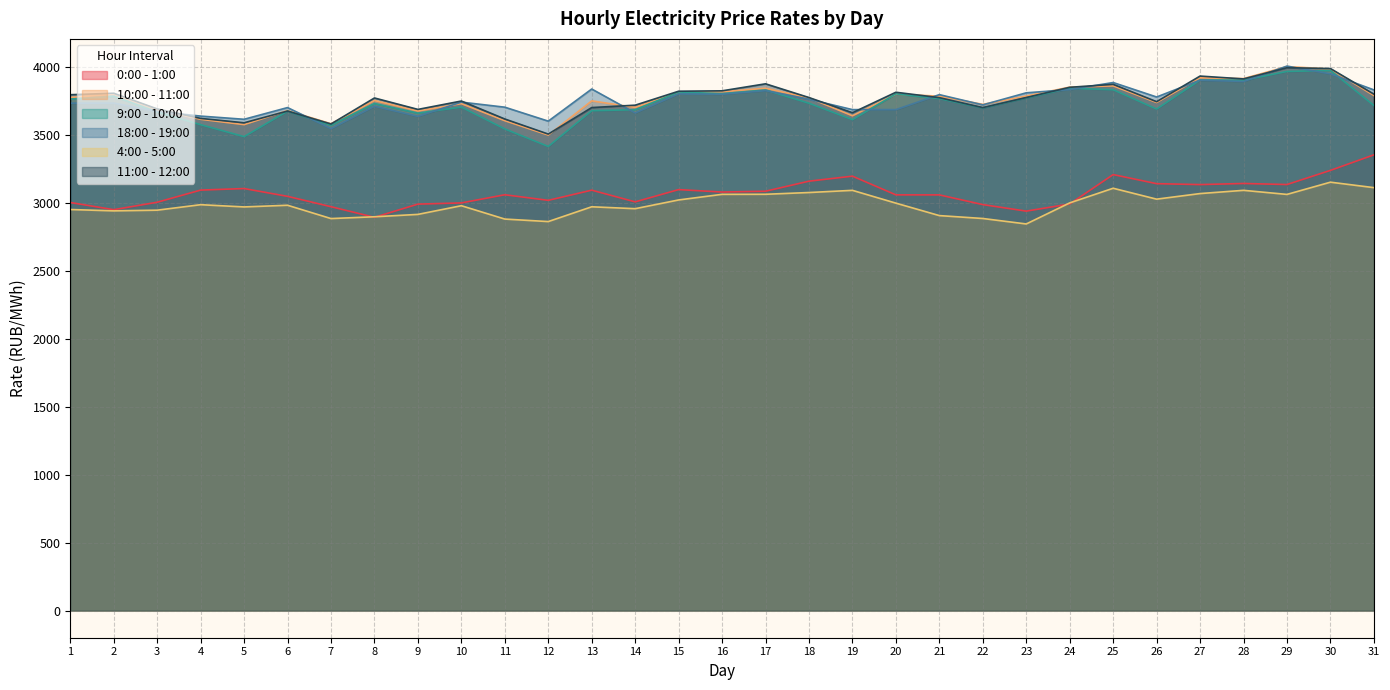

Reading right to left, list all the values displayed in this chart.

0:00 - 1:00: 31=3356.5	30=3242.0	29=3137.8	28=3145.6	27=3137.4	26=3144.2	25=3211.0	24=2994.6	23=2941.9	22=2989.9	21=3061.4	20=3061.7	19=3199.5	18=3162.5	17=3088.4	16=3082.4	15=3100.4	14=3010.0	13=3096.3	12=3021.4	11=3062.5	10=3002.4	9=2993.5	8=2896.3	7=2974.4	6=3050.7	5=3108.2	4=3096.8	3=3007.3	2=2952.5	1=3005.4
10:00 - 11:00: 31=3793.3	30=3988.7	29=4006.7	28=3918.1	27=3924.2	26=3741.8	25=3864.5	24=3855.4	23=3789.5	22=3728.4	21=3788.5	20=3803.9	19=3644.0	18=3776.1	17=3847.3	16=3821.1	15=3818.9	14=3706.0	13=3753.9	12=3502.0	11=3607.8	10=3733.6	9=3679.7	8=3756.7	7=3585.5	6=3682.7	5=3579.0	4=3618.2	3=3690.6	2=3804.8	1=3778.6
9:00 - 10:00: 31=3720.2	30=3978.2	29=3970.9	28=3906.0	27=3908.0	26=3693.9	25=3836.1	24=3847.6	23=3776.2	22=3702.7	21=3770.8	20=3805.9	19=3615.7	18=3736.7	17=3834.1	16=3807.0	15=3819.4	14=3688.7	13=3681.7	12=3418.2	11=3547.2	10=3708.2	9=3663.8	8=3734.8	7=3574.5	6=3678.4	5=3490.8	4=3578.5	3=3672.3	2=3788.0	1=3767.5
18:00 - 19:00: 31=3834.8	30=3953.1	29=4010.1	28=3896.9	27=3906.9	26=3782.5	25=3889.1	24=3837.2	23=3813.3	22=3724.5	21=3799.9	20=3689.7	19=3689.5	18=3766.0	17=3829.6	16=3803.1	15=3806.0	14=3665.1	13=3841.3	12=3604.7	11=3707.5	10=3744.9	9=3640.0	8=3714.4	7=3549.5	6=3704.7	5=3618.4	4=3641.9	3=3675.9	2=3737.7	1=3737.2
4:00 - 5:00: 31=3114.9	30=3155.1	29=3065.0	28=3095.0	27=3071.2	26=3030.1	25=3110.3	24=3002.4	23=2847.4	22=2887.7	21=2908.9	20=3000.7	19=3094.9	18=3078.9	17=3066.0	16=3065.6	15=3024.2	14=2959.9	13=2973.9	12=2865.0	11=2883.4	10=2981.8	9=2917.8	8=2900.4	7=2887.1	6=2985.1	5=2972.8	4=2989.2	3=2948.9	2=2943.8	1=2953.8
11:00 - 12:00: 31=3803.7	30=3992.2	29=3998.3	28=3915.7	27=3936.7	26=3748.1	25=3875.8	24=3853.9	23=3778.8	22=3704.6	21=3777.7	20=3817.5	19=3666.7	18=3778.5	17=3879.6	16=3828.0	15=3825.1	14=3722.3	13=3704.7	12=3509.3	11=3620.4	10=3752.8	9=3691.2	8=3775.3	7=3583.7	6=3679.1	5=3592.6	4=3624.9	3=3694.6	2=3810.1	1=3799.3